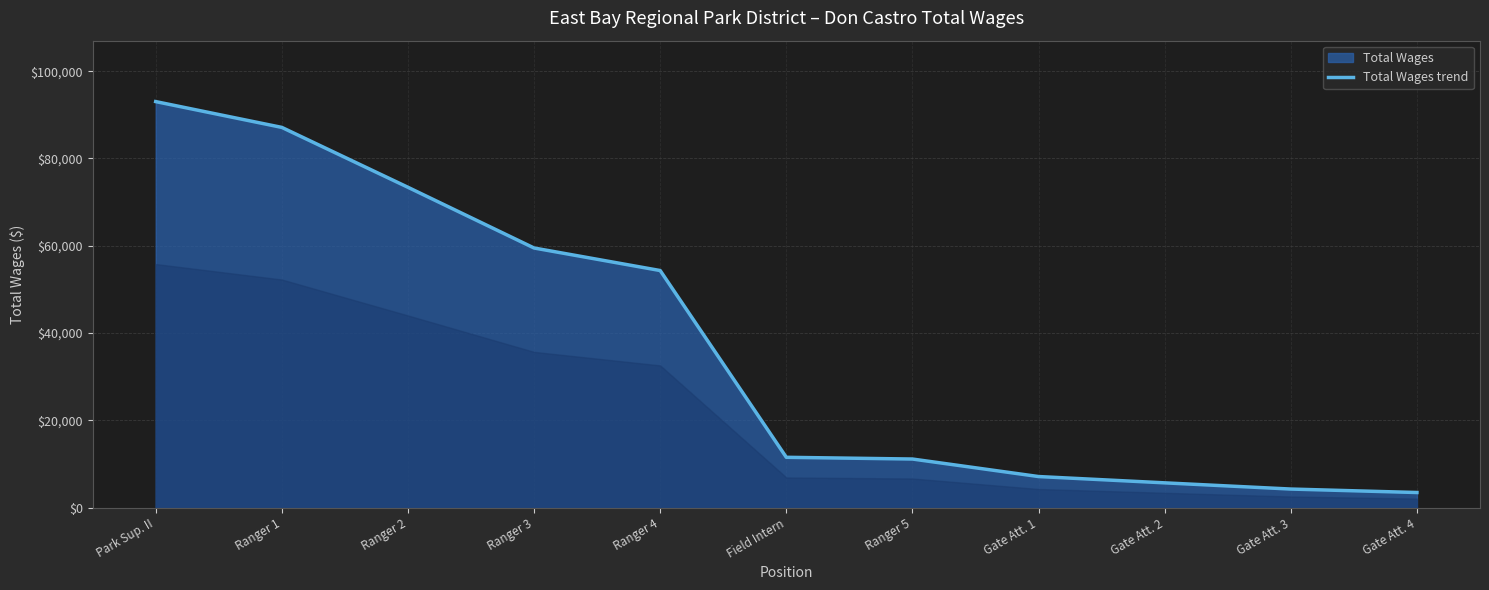

List the labels in order of value, largest first.

Park Sup. II, Ranger 1, Ranger 2, Ranger 3, Ranger 4, Field Intern, Ranger 5, Gate Att. 1, Gate Att. 2, Gate Att. 3, Gate Att. 4